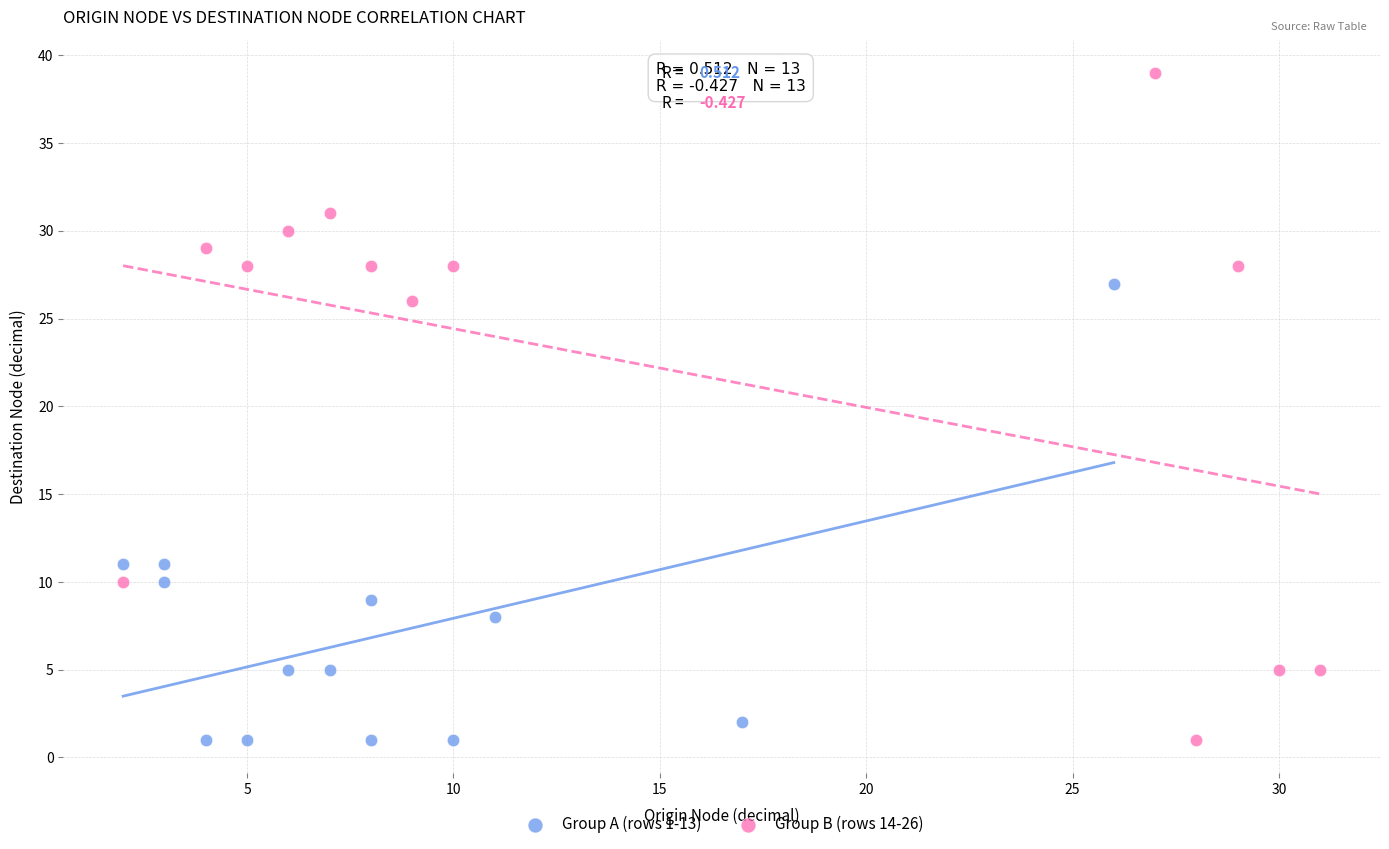

Which series has the largest Y range (max minus min)?

Group B (rows 14-26)